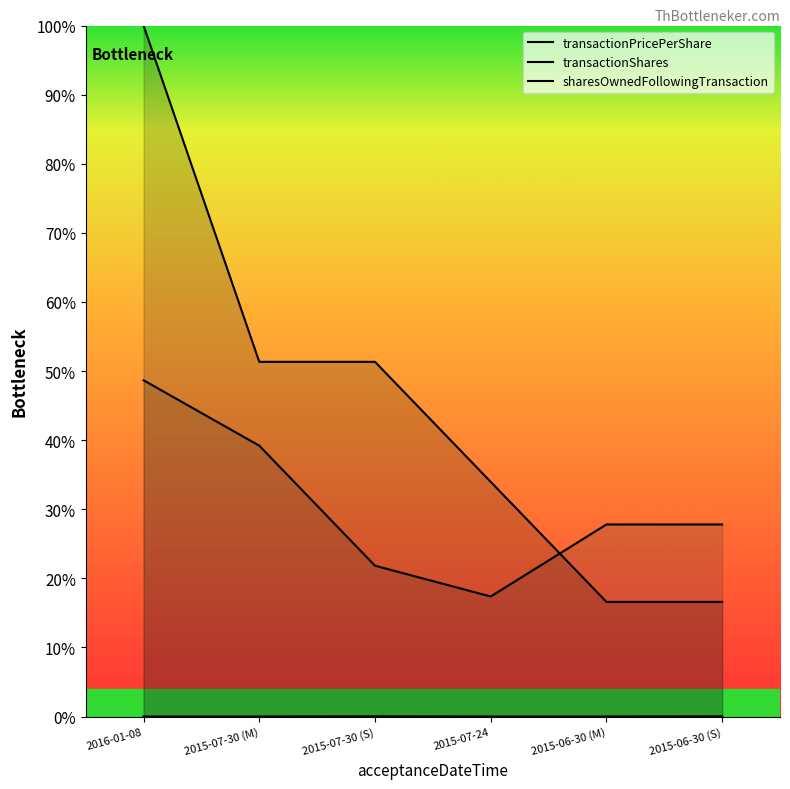

What is the greatest value displayed?

1.0